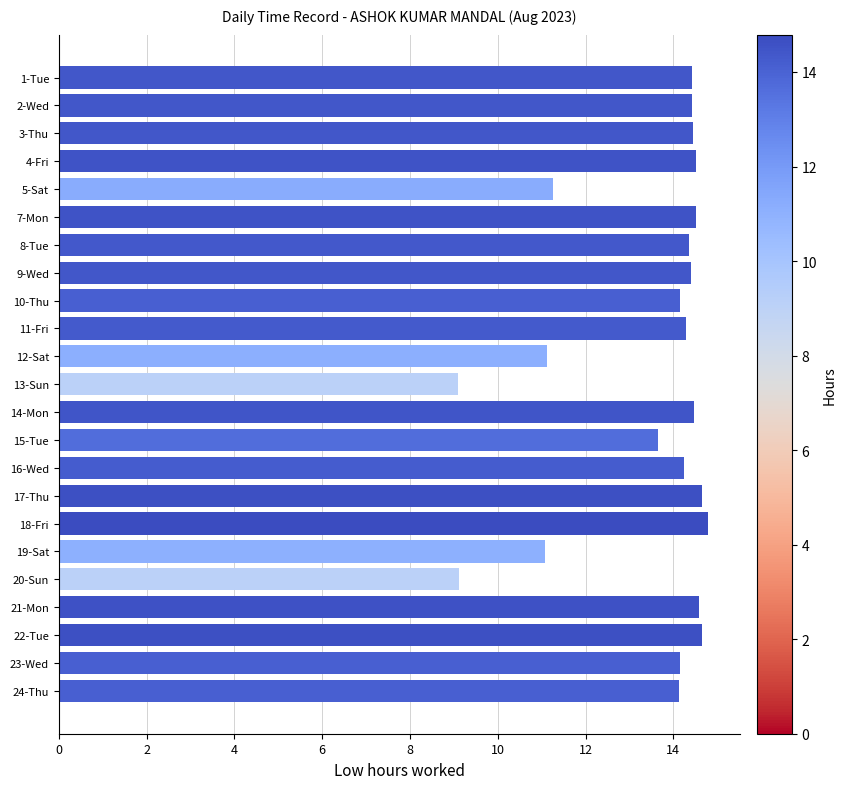

What is the average value?

13.5